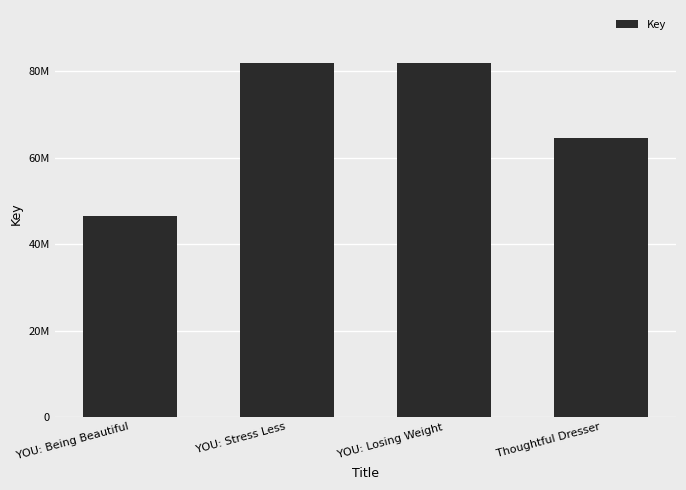

Between YOU: Losing Weight and YOU: Being Beautiful, which is larger?

YOU: Losing Weight